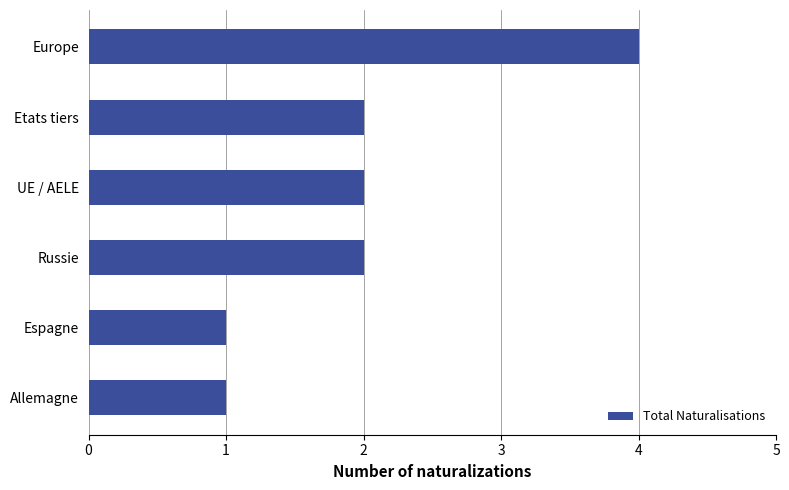

The value at Europe is 6. True or false?

False